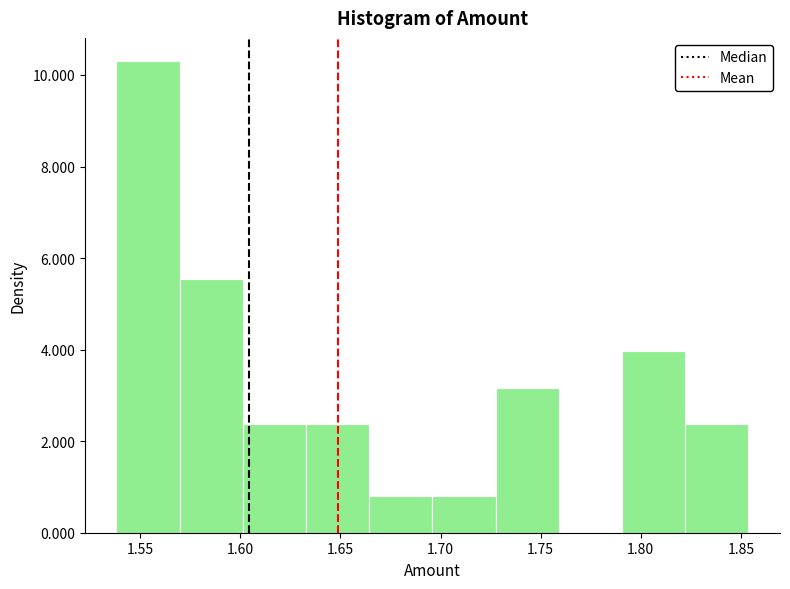

Which range on the x-axis has the tallest bar?

1.540 to 1.570